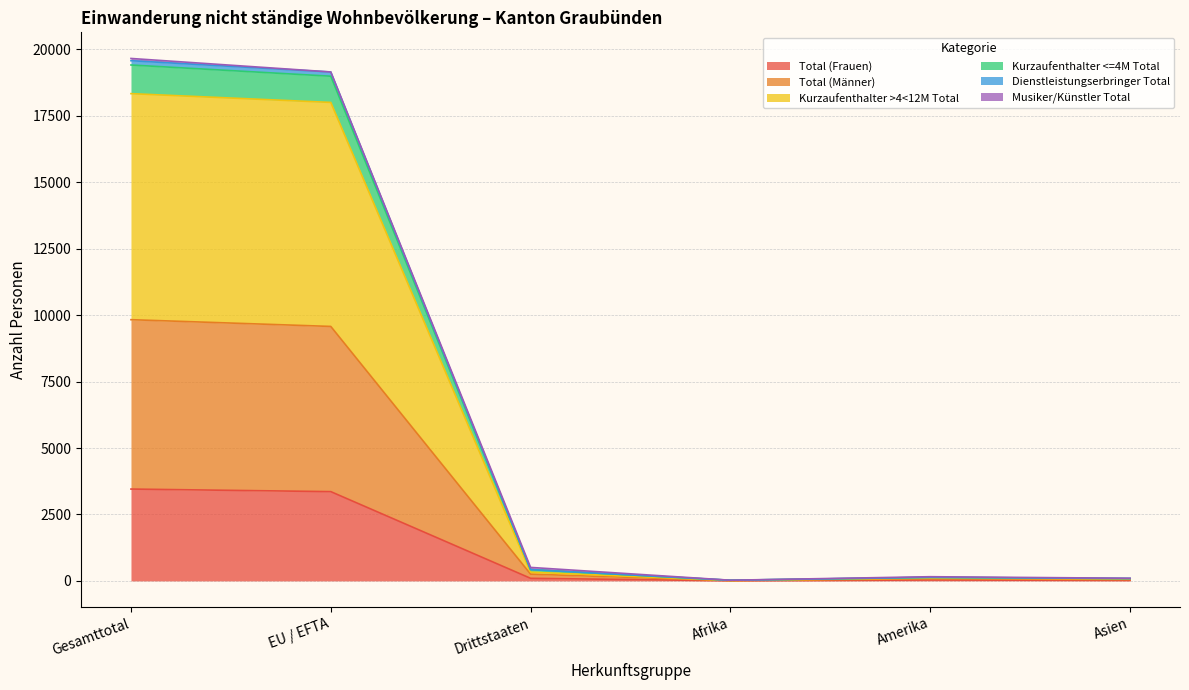

Does the chart have visible grid lines?

Yes